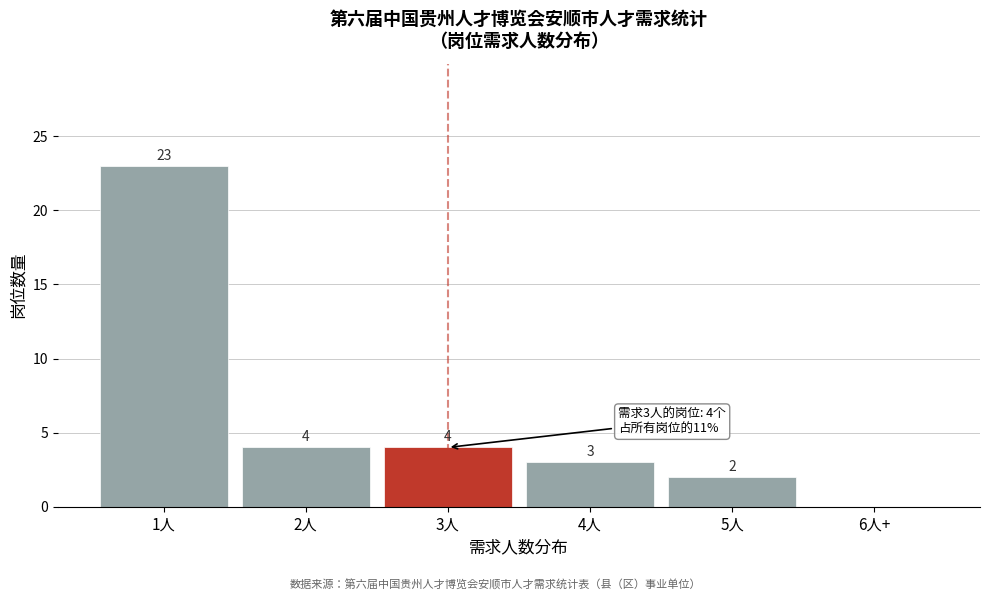

Reading left to right, extract all data points from this chart.

1人=23	2人=4	3人=4	4人=3	5人=2	6人+=0